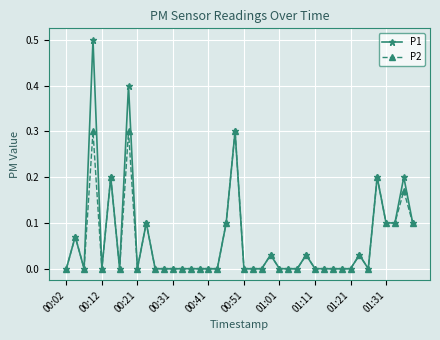

What is the maximum value for P1?

0.5